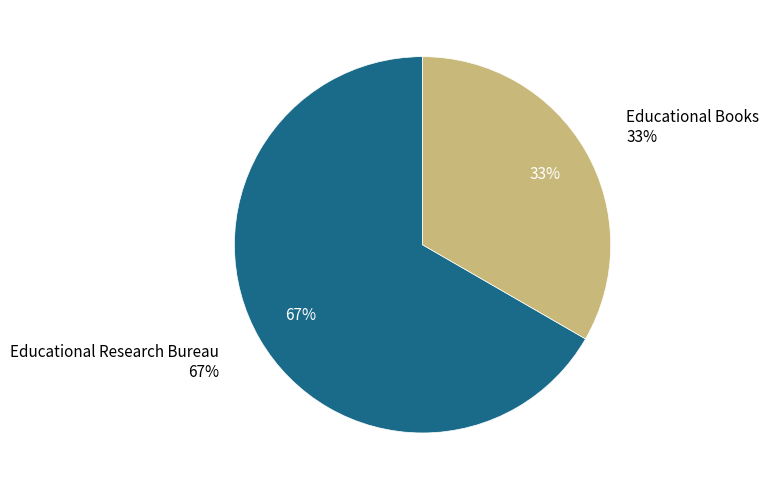

How many slices are in this pie chart?

2